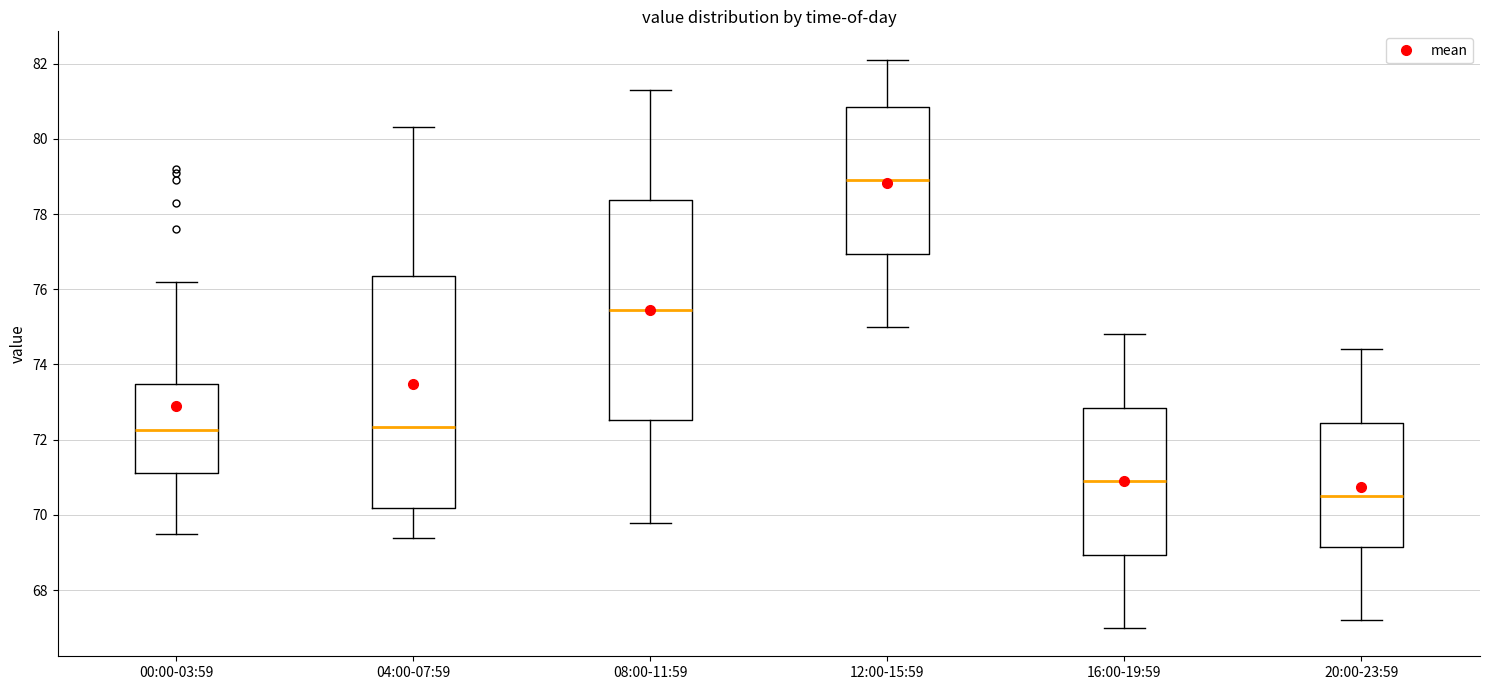

Reading left to right, read every box against the y-axis: the position of its median line, the range the box covers, and the ends of its whiskers. The values are not printed on the chart, so give them approximately, as read against the axis.

00:00-03:59: median 72.2, box 71.2 to 73.4, whiskers 69.6 to 76.2
04:00-07:59: median 72.4, box 70.2 to 76.4, whiskers 69.4 to 80.4
08:00-11:59: median 75.4, box 72.6 to 78.4, whiskers 69.8 to 81.4
12:00-15:59: median 79.0, box 77.0 to 80.8, whiskers 75.0 to 82.2
16:00-19:59: median 71.0, box 69.0 to 72.8, whiskers 67.0 to 74.8
20:00-23:59: median 70.6, box 69.2 to 72.4, whiskers 67.2 to 74.4